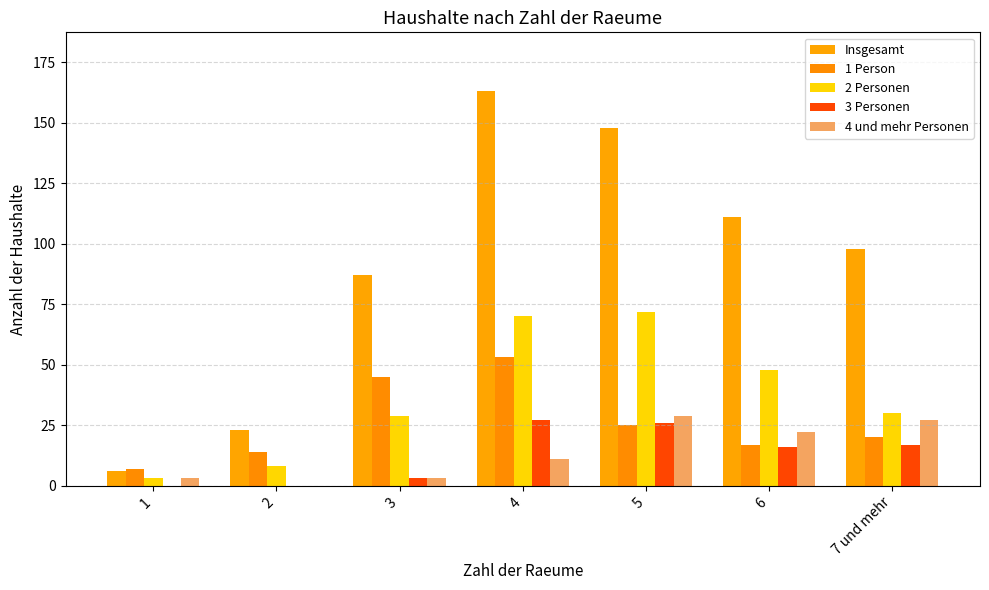

The 1 Person series shows 10 at 6. True or false?

False